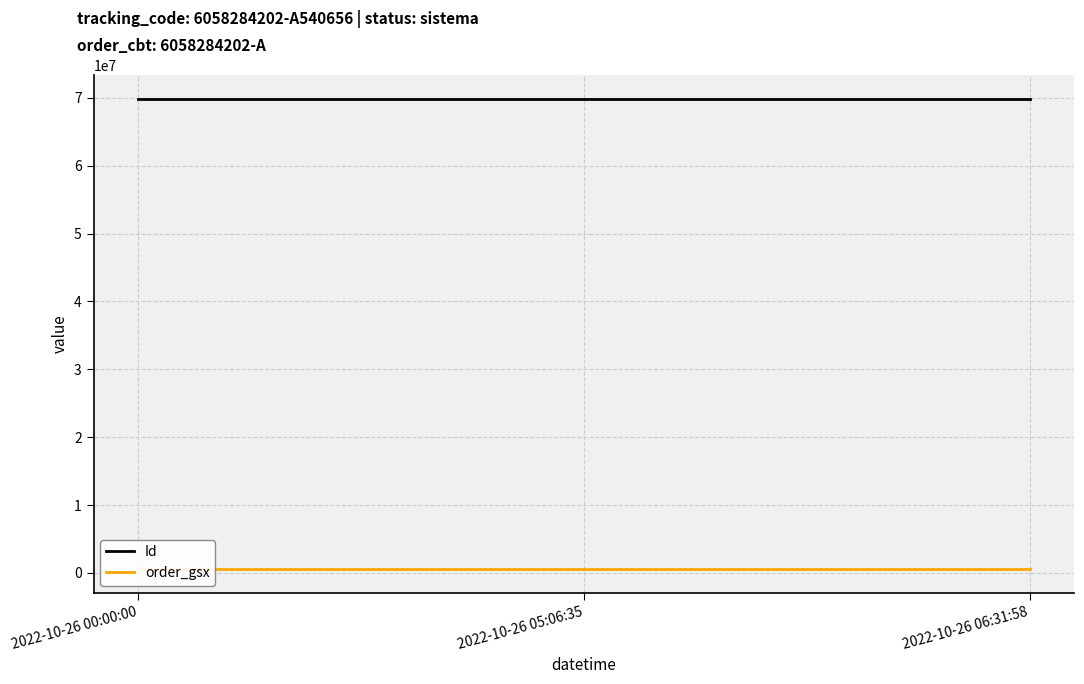

Rank the series by their maximum value, from lowest to highest.

order_gsx, Id